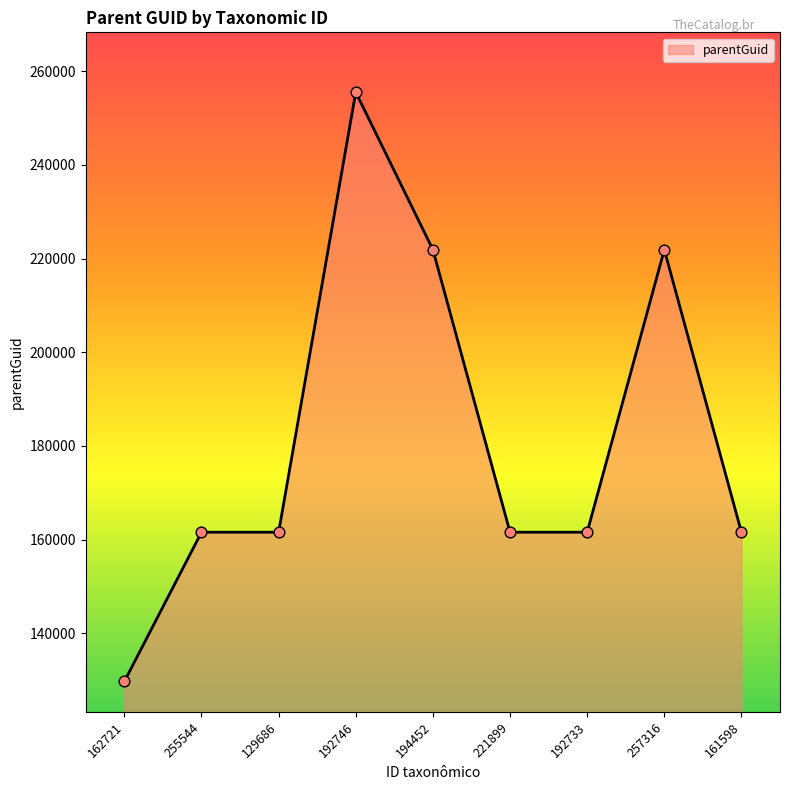

Approximately how many times larger is the value at 257316 compared to 194452?

1.0